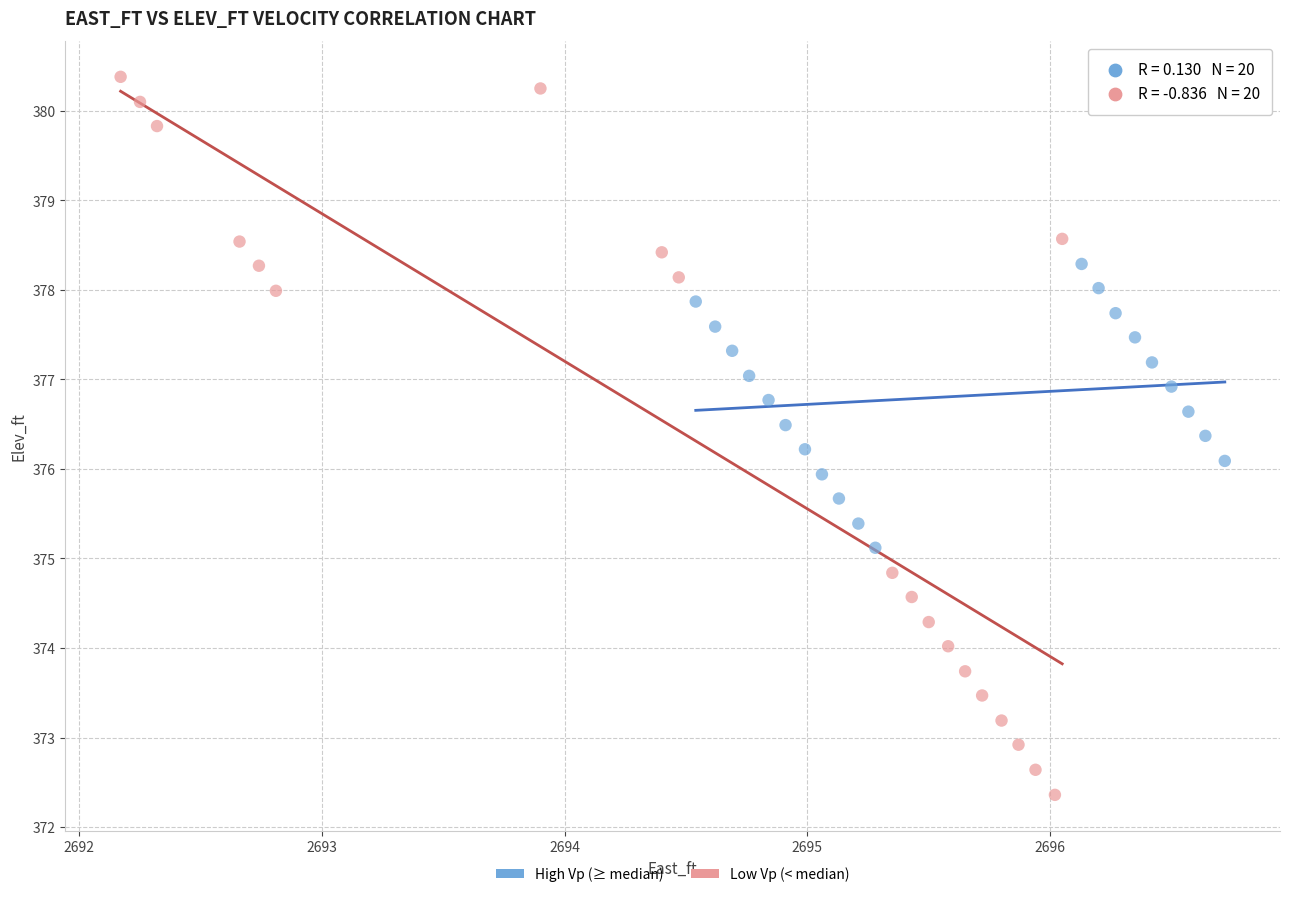

What are all the series names shown in the legend?

High Vp (≥ median), Low Vp (< median)